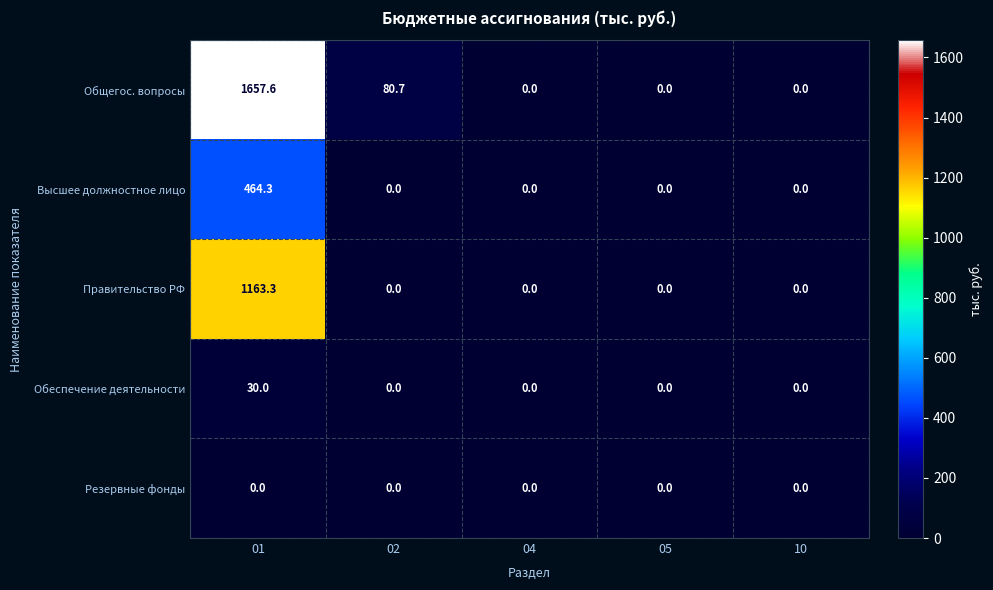

The Правительство РФ series shows -663.5 at 10. True or false?

False